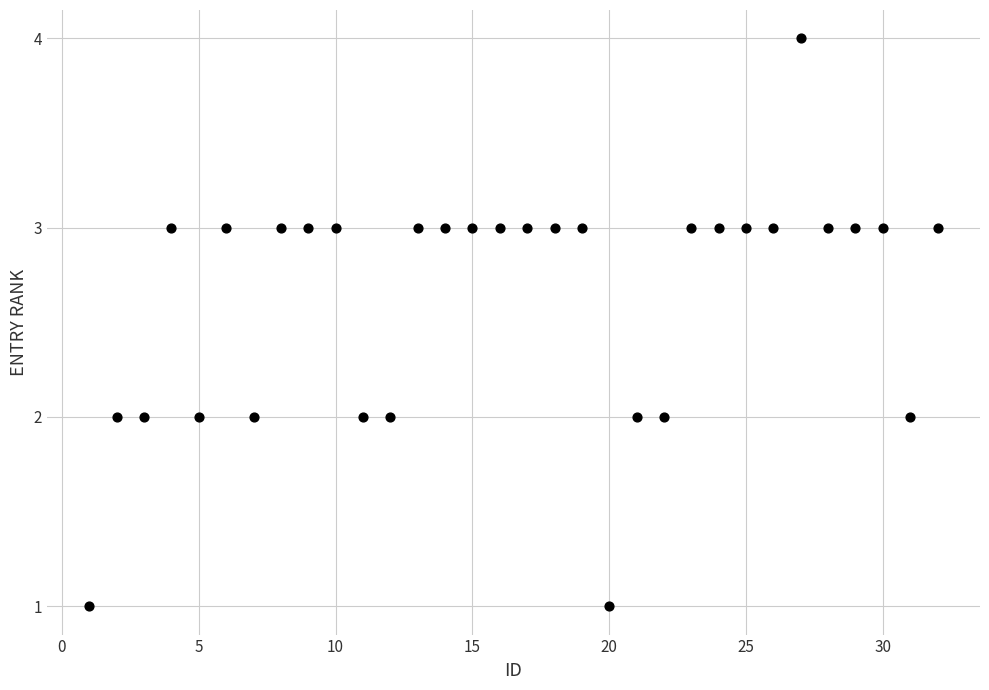

What is the range of X values (max minus min)?

31